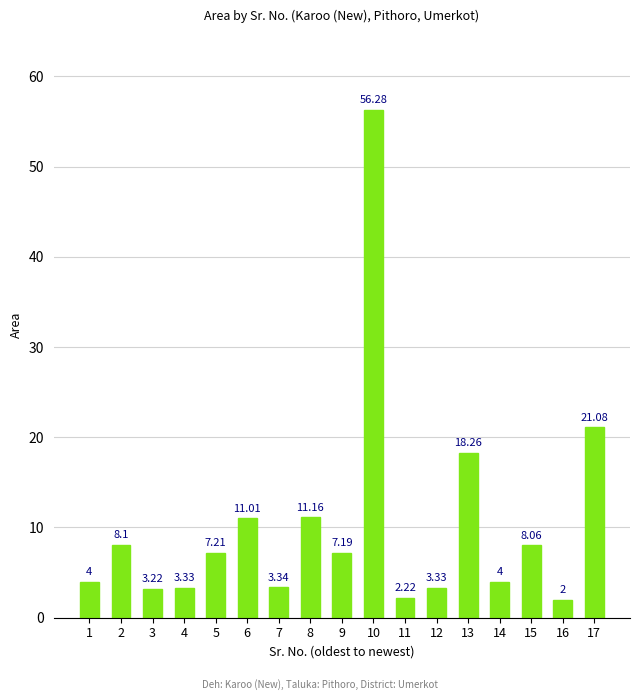

What is the value of the 13th bar from the left?

18.3